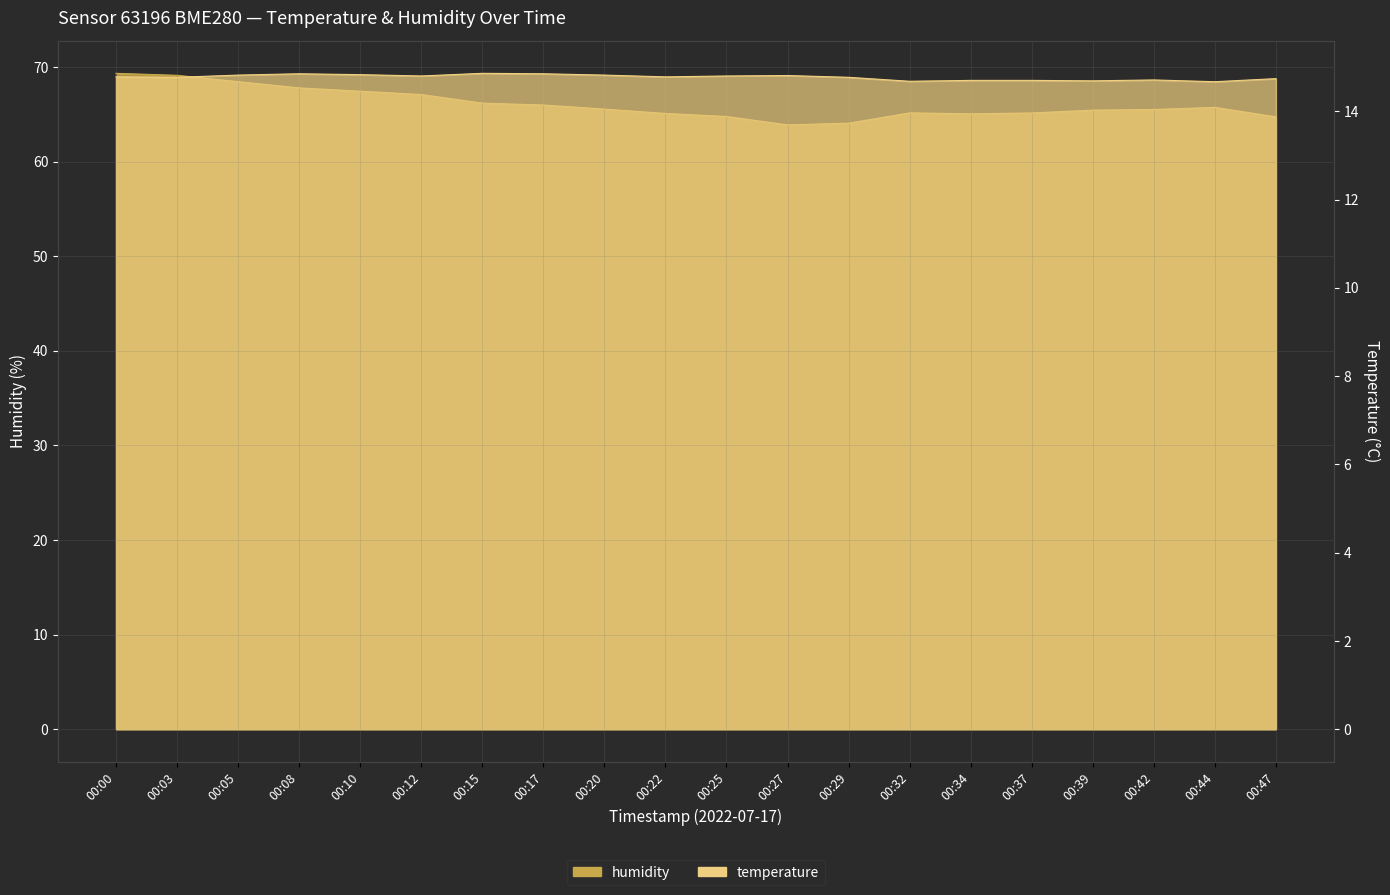

Reading left to right, what are all the values shown in this chart?

temperature: 14.8	14.8	14.8	14.8	14.8	14.8	14.9	14.8	14.8	14.8	14.8	14.8	14.8	14.7	14.7	14.7	14.7	14.7	14.7	14.7
humidity: 69.3	69.1	68.4	67.8	67.4	67.1	66.2	66.0	65.5	65.1	64.8	63.9	64.0	65.1	65.0	65.1	65.4	65.5	65.7	64.7